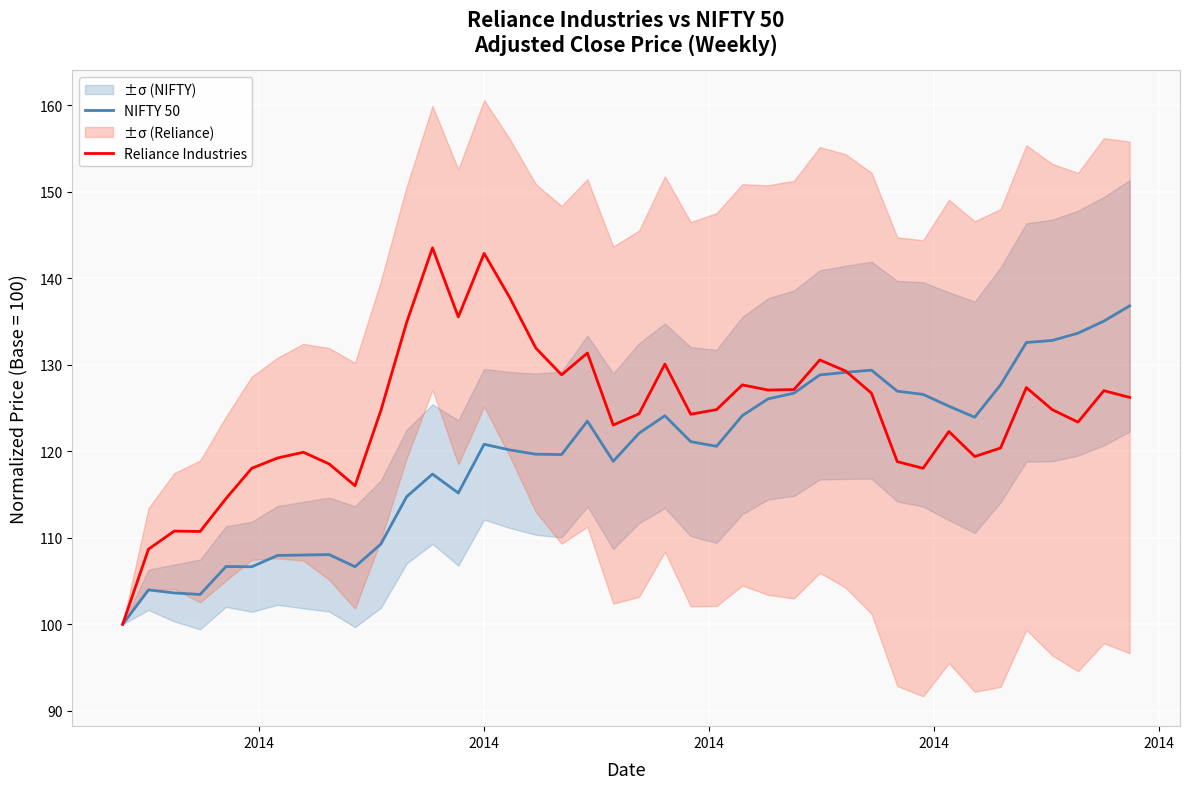

Which series has the largest total across all categories?

Reliance Industries